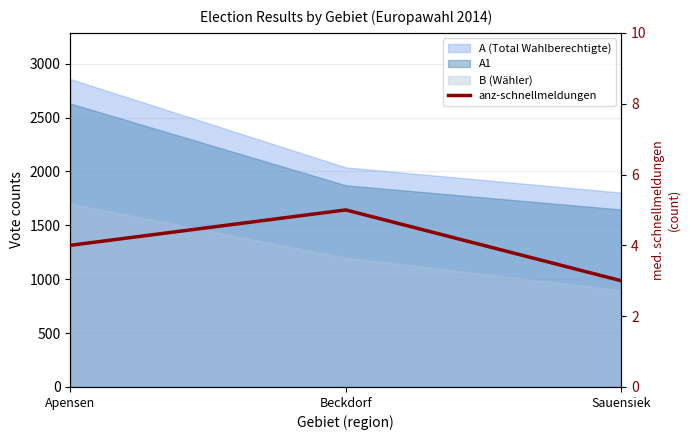

True or false: the data shows 1 at Sauensiek.

False